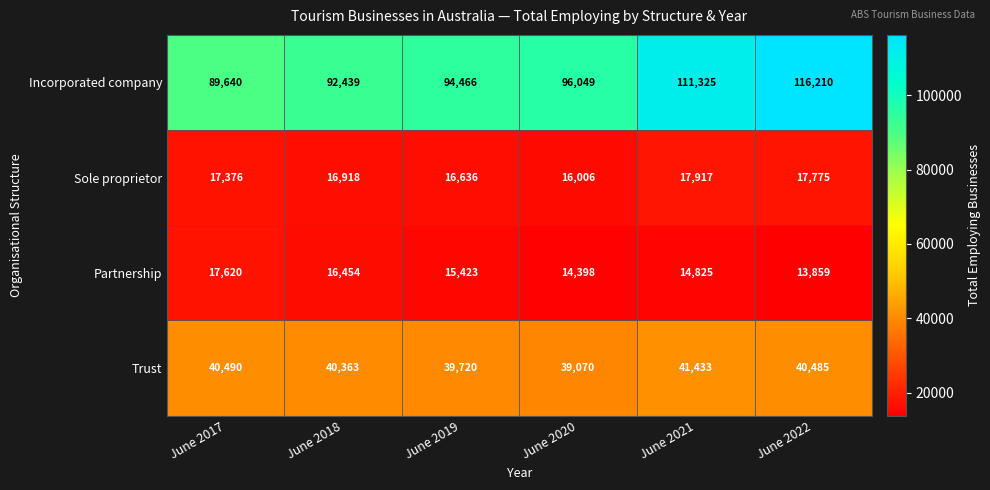

True or false: Trust has a value of 40490 at June 2017.

True